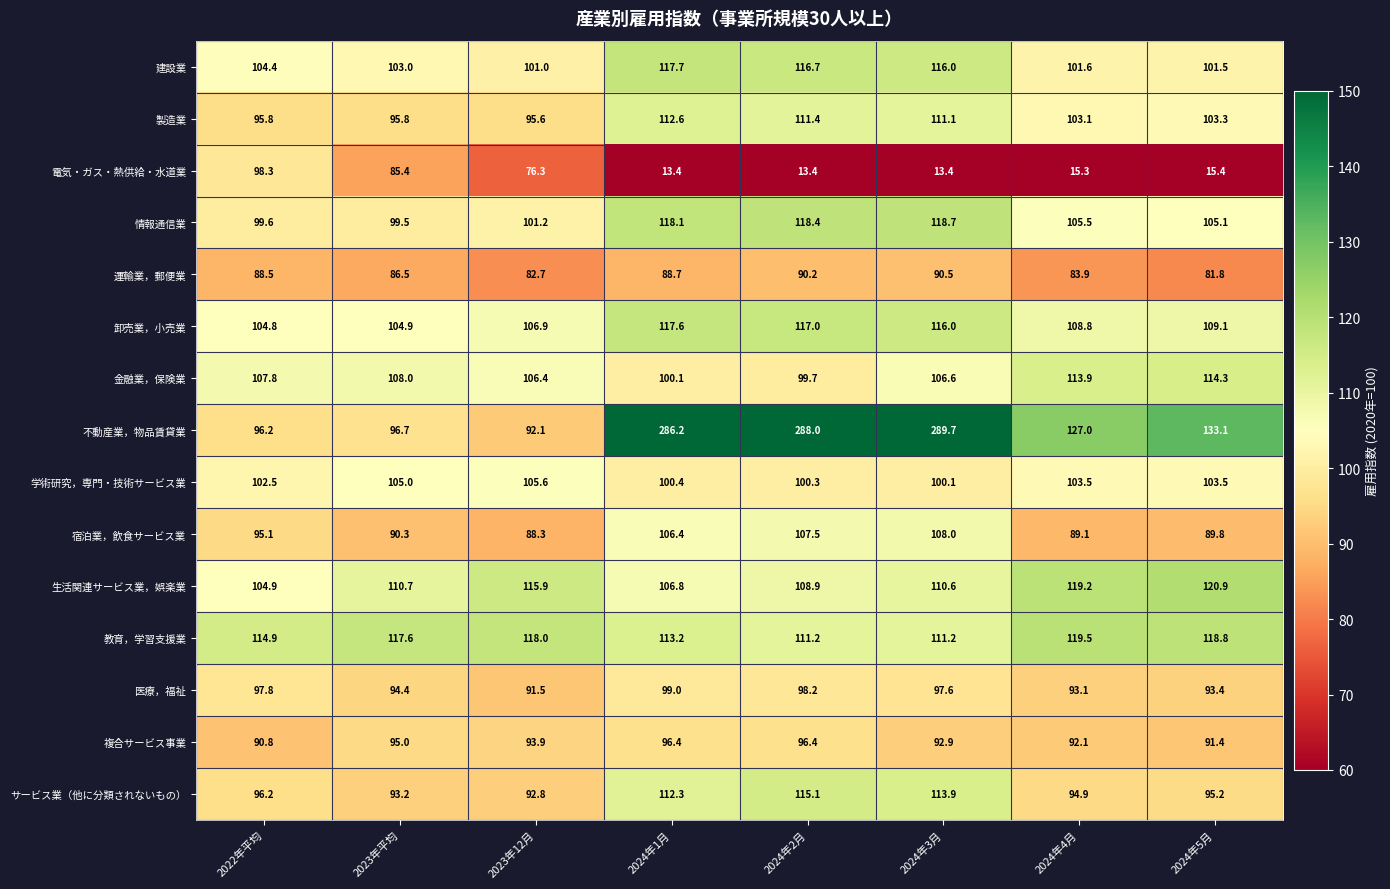

What is the sum of the 卸売業，小売業 values at 2023年平均 and 2024年2月?

221.9